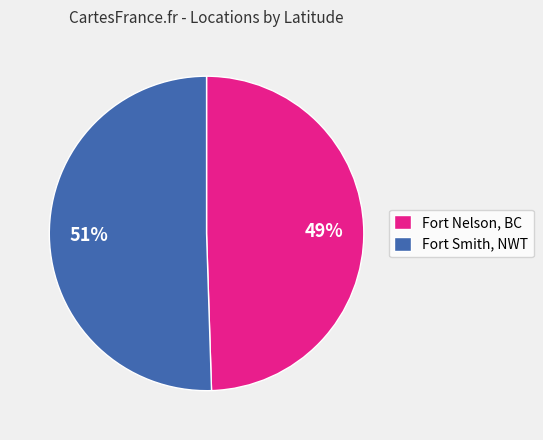

What percentage is the Fort Smith, NWT slice, to the nearest percent?

51%